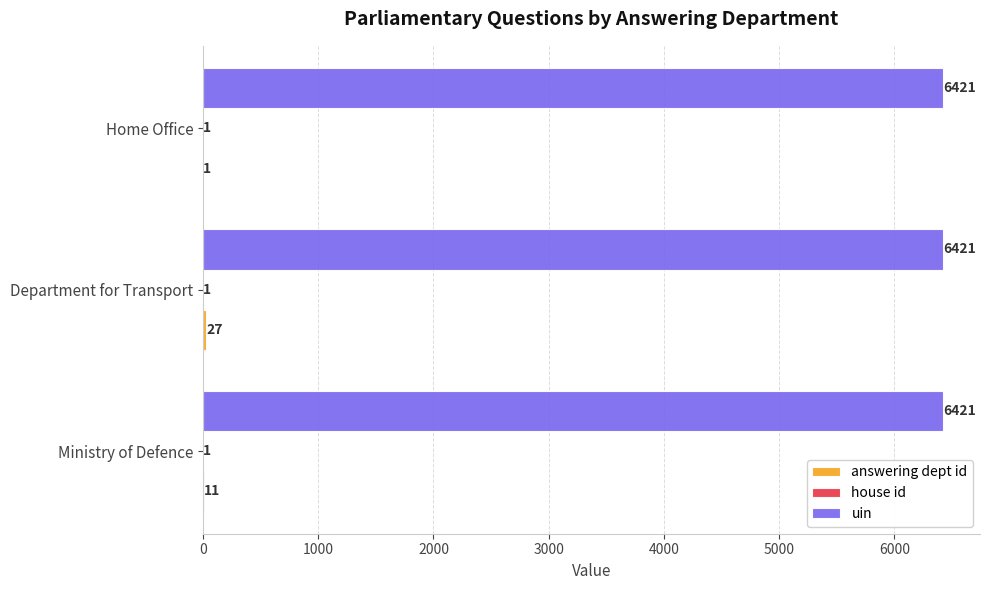

Read the uin value at Department for Transport.

6421